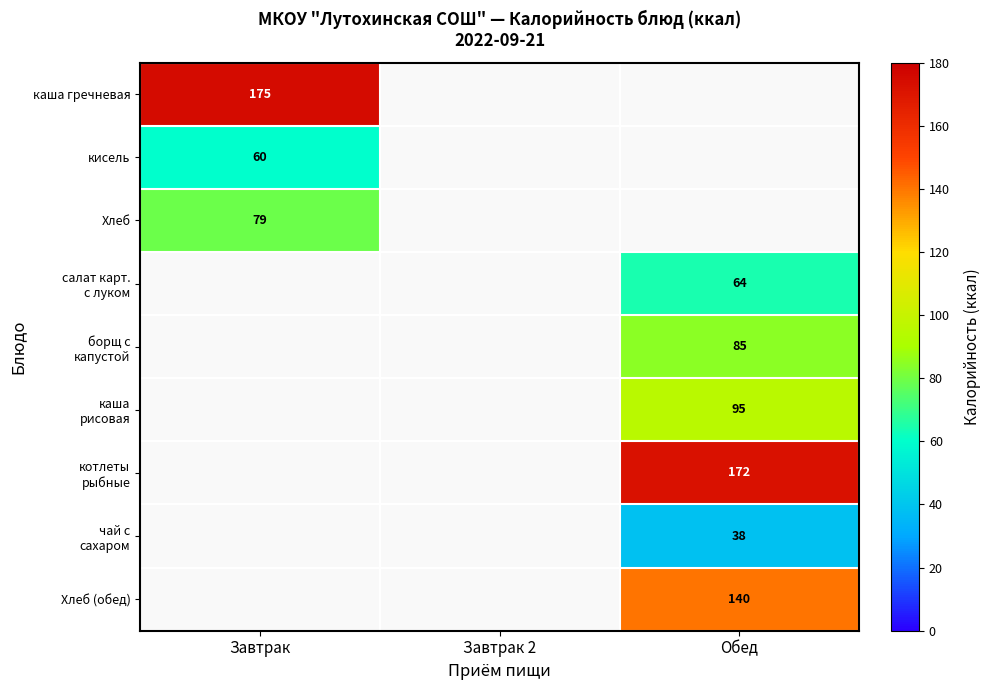

At how many categories does at least one series exceed 136?

2